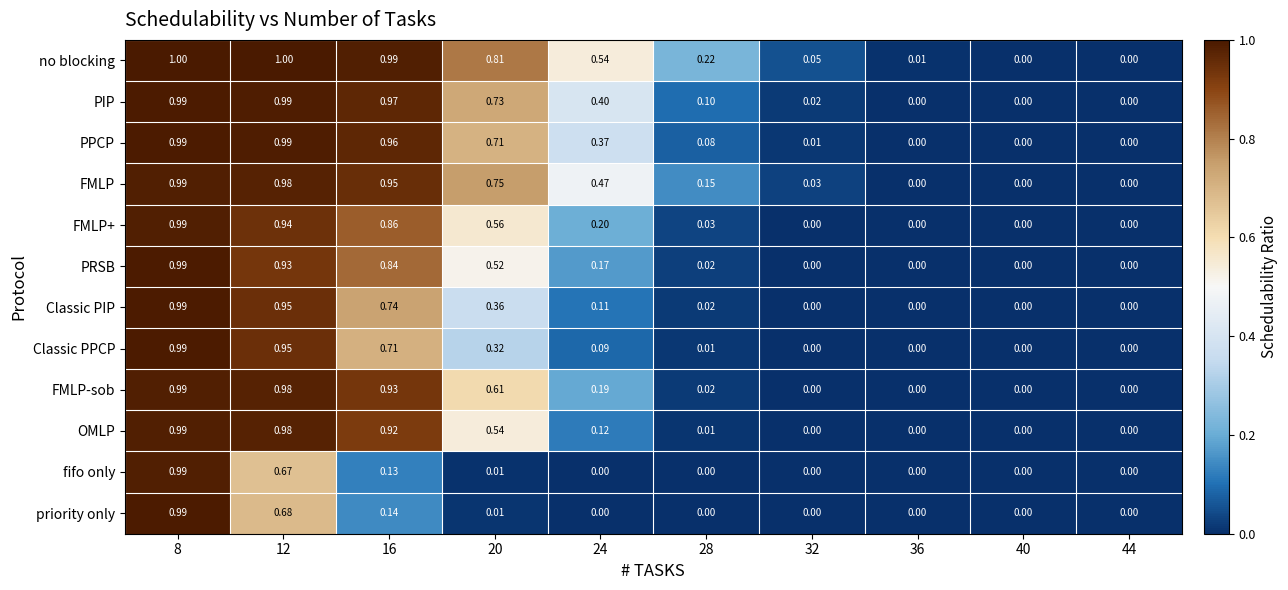

Which series has the largest range (max minus min)?

no blocking